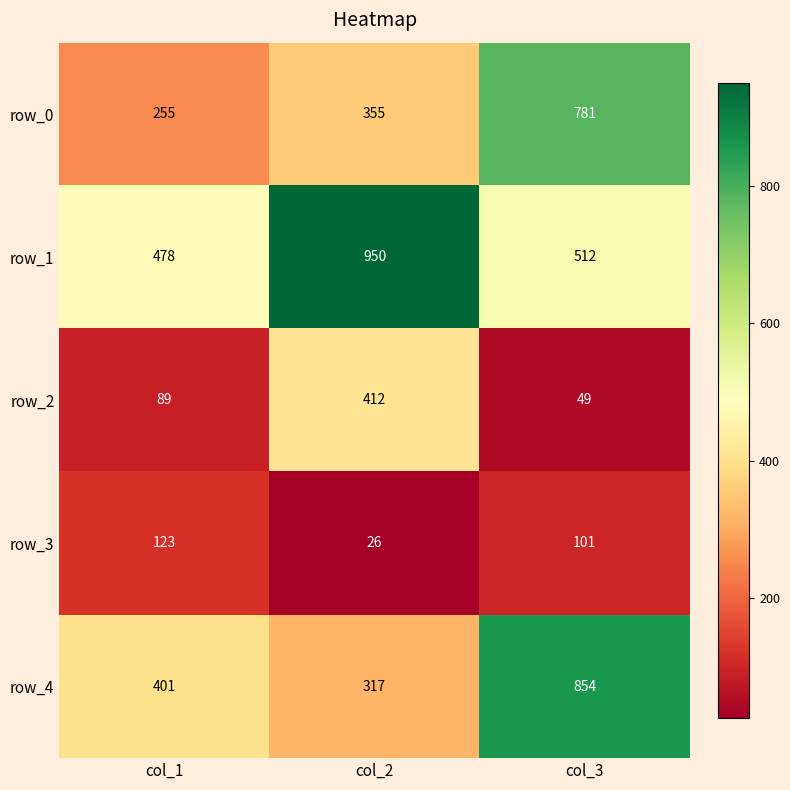

Reading left to right, transcribe all the data shown in this chart.

row_0: 255	355	781
row_1: 478	950	512
row_2: 89	412	49
row_3: 123	26	101
row_4: 401	317	854